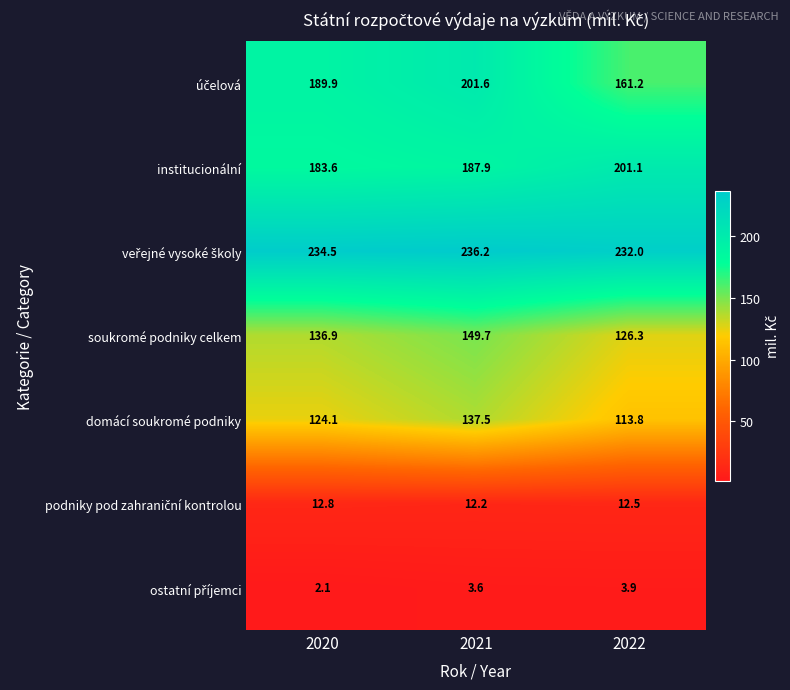

What is the difference between the institucionální values at 2020 and 2022?

17.5